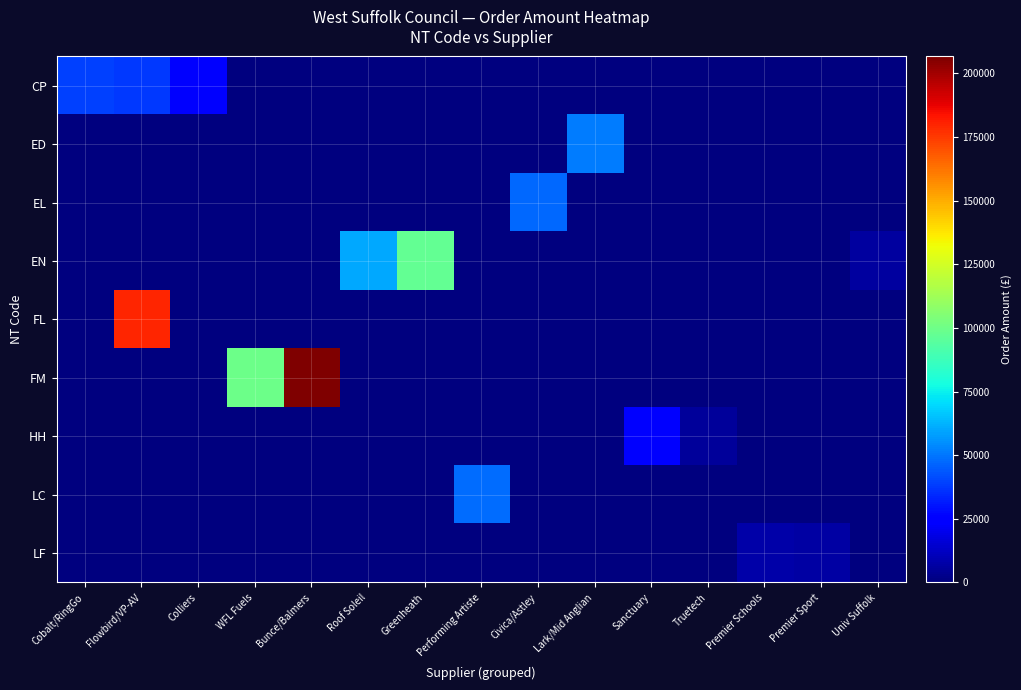

Reading left to right, transcribe all the data shown in this chart.

CP: Cobalt/RingGo=39514.0	Flowbird/VP-AV=37919.2	Colliers=23837.0	WFL Fuels=0.0	Bunce/Balmers=0.0	Roof Soleil=0.0	Greenheath=0.0	Performing Artiste=0.0	Civica/Astley=0.0	Lark/Mid Anglian=0.0	Sanctuary=0.0	Truetech=0.0	Premier Schools=0.0	Premier Sport=0.0	Univ Suffolk=0.0
ED: Cobalt/RingGo=0.0	Flowbird/VP-AV=0.0	Colliers=0.0	WFL Fuels=0.0	Bunce/Balmers=0.0	Roof Soleil=0.0	Greenheath=0.0	Performing Artiste=0.0	Civica/Astley=0.0	Lark/Mid Anglian=51178.0	Sanctuary=0.0	Truetech=0.0	Premier Schools=0.0	Premier Sport=0.0	Univ Suffolk=0.0
EL: Cobalt/RingGo=0.0	Flowbird/VP-AV=0.0	Colliers=0.0	WFL Fuels=0.0	Bunce/Balmers=0.0	Roof Soleil=0.0	Greenheath=0.0	Performing Artiste=0.0	Civica/Astley=47312.0	Lark/Mid Anglian=0.0	Sanctuary=0.0	Truetech=0.0	Premier Schools=0.0	Premier Sport=0.0	Univ Suffolk=0.0
EN: Cobalt/RingGo=0.0	Flowbird/VP-AV=0.0	Colliers=0.0	WFL Fuels=0.0	Bunce/Balmers=0.0	Roof Soleil=60444.5	Greenheath=97067.8	Performing Artiste=0.0	Civica/Astley=0.0	Lark/Mid Anglian=0.0	Sanctuary=0.0	Truetech=0.0	Premier Schools=0.0	Premier Sport=0.0	Univ Suffolk=5670.0
FL: Cobalt/RingGo=0.0	Flowbird/VP-AV=179917.0	Colliers=0.0	WFL Fuels=0.0	Bunce/Balmers=0.0	Roof Soleil=0.0	Greenheath=0.0	Performing Artiste=0.0	Civica/Astley=0.0	Lark/Mid Anglian=0.0	Sanctuary=0.0	Truetech=0.0	Premier Schools=0.0	Premier Sport=0.0	Univ Suffolk=0.0
FM: Cobalt/RingGo=0.0	Flowbird/VP-AV=0.0	Colliers=0.0	WFL Fuels=99707.8	Bunce/Balmers=206648.0	Roof Soleil=0.0	Greenheath=0.0	Performing Artiste=0.0	Civica/Astley=0.0	Lark/Mid Anglian=0.0	Sanctuary=0.0	Truetech=0.0	Premier Schools=0.0	Premier Sport=0.0	Univ Suffolk=0.0
HH: Cobalt/RingGo=0.0	Flowbird/VP-AV=0.0	Colliers=0.0	WFL Fuels=0.0	Bunce/Balmers=0.0	Roof Soleil=0.0	Greenheath=0.0	Performing Artiste=0.0	Civica/Astley=0.0	Lark/Mid Anglian=0.0	Sanctuary=26128.9	Truetech=5228.3	Premier Schools=0.0	Premier Sport=0.0	Univ Suffolk=0.0
LC: Cobalt/RingGo=0.0	Flowbird/VP-AV=0.0	Colliers=0.0	WFL Fuels=0.0	Bunce/Balmers=0.0	Roof Soleil=0.0	Greenheath=0.0	Performing Artiste=48151.1	Civica/Astley=0.0	Lark/Mid Anglian=0.0	Sanctuary=0.0	Truetech=0.0	Premier Schools=0.0	Premier Sport=0.0	Univ Suffolk=0.0
LF: Cobalt/RingGo=0.0	Flowbird/VP-AV=0.0	Colliers=0.0	WFL Fuels=0.0	Bunce/Balmers=0.0	Roof Soleil=0.0	Greenheath=0.0	Performing Artiste=0.0	Civica/Astley=0.0	Lark/Mid Anglian=0.0	Sanctuary=0.0	Truetech=0.0	Premier Schools=7500.0	Premier Sport=7200.0	Univ Suffolk=0.0